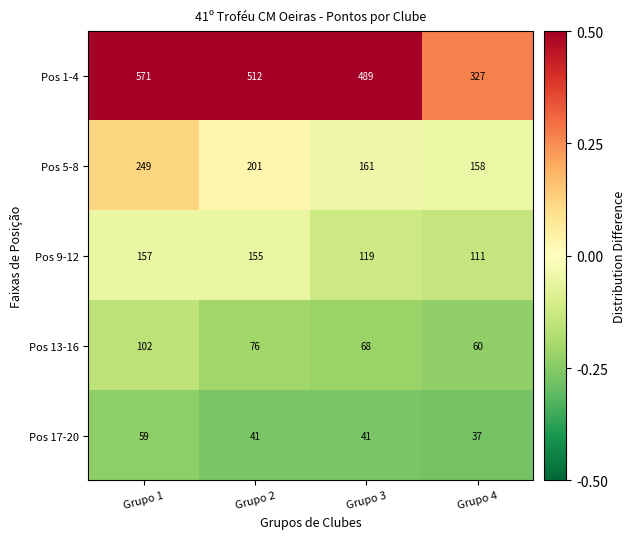

Which label corresponds to the largest value in the chart?

Grupo 1